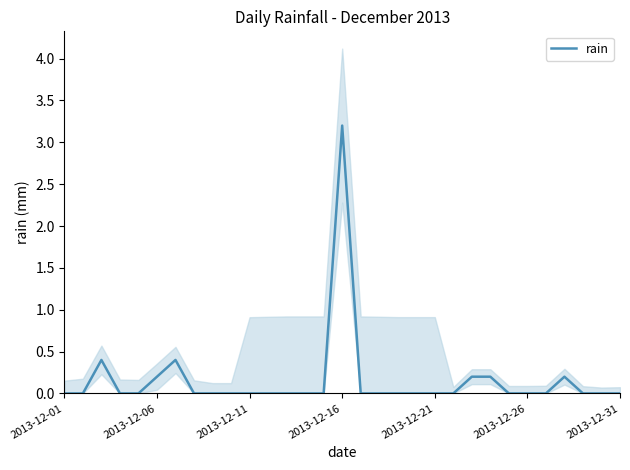

What is the sum of all values?

4.8